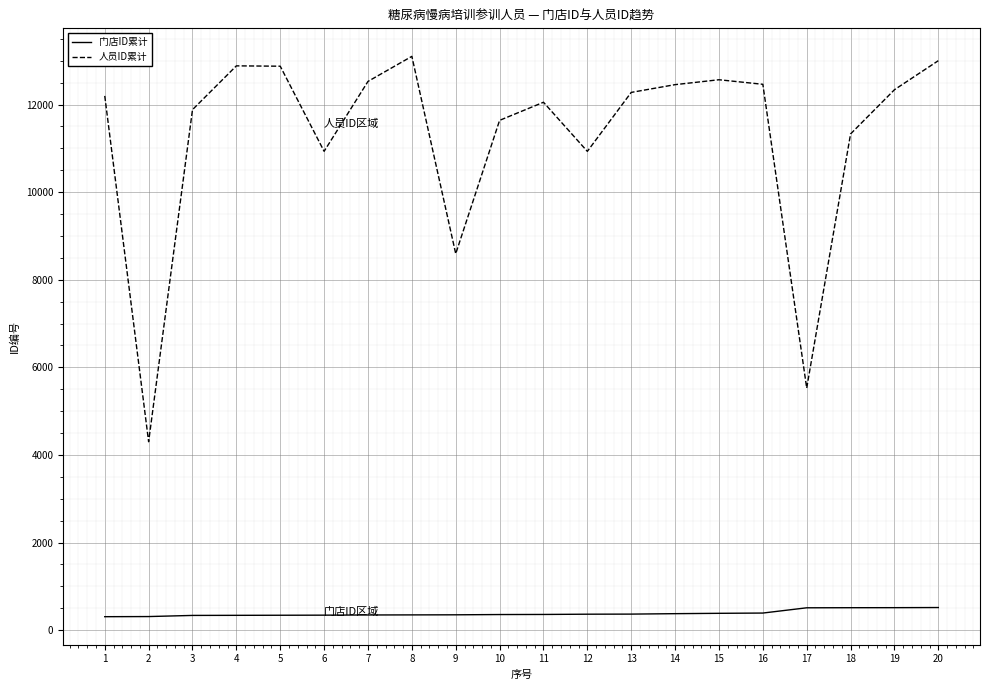

Is the value of 门店ID累计 at 20 greater than the value of 人员ID累计 at 9?

No